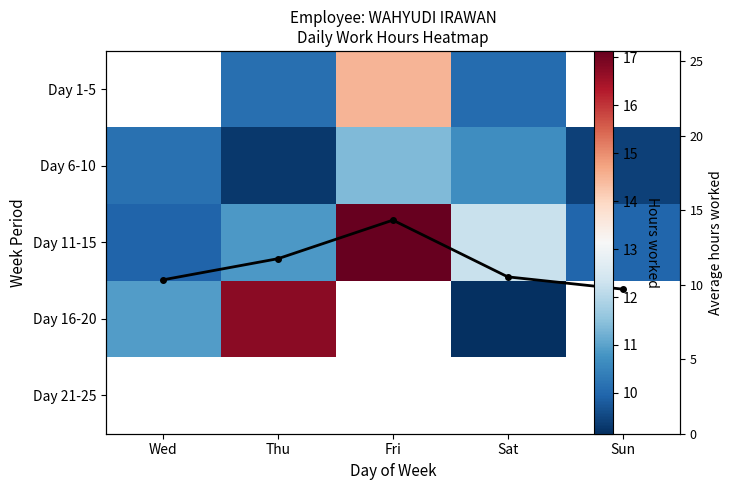

At which label does Day 11-15 first exceed 10?

Thu